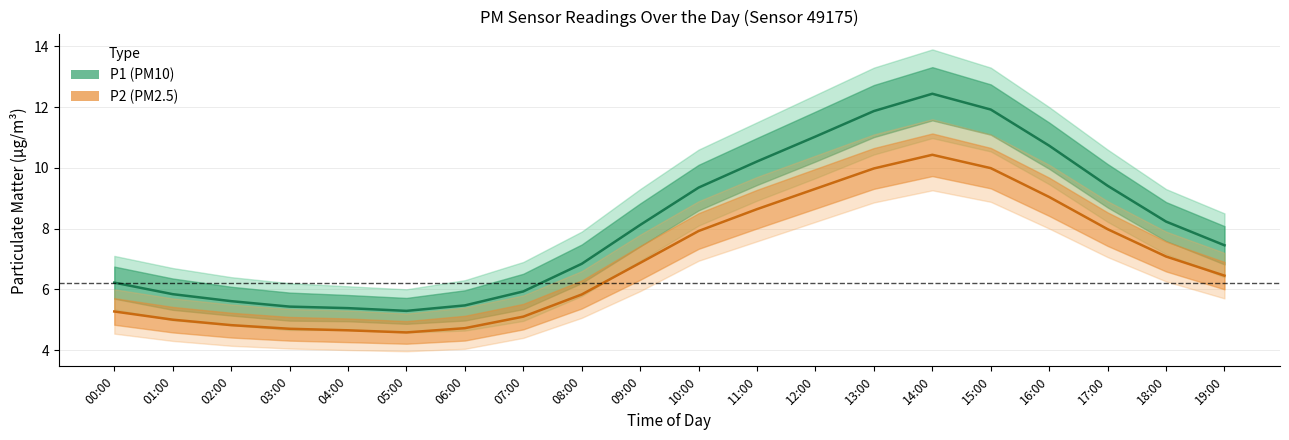

Does the chart have visible grid lines?

Yes